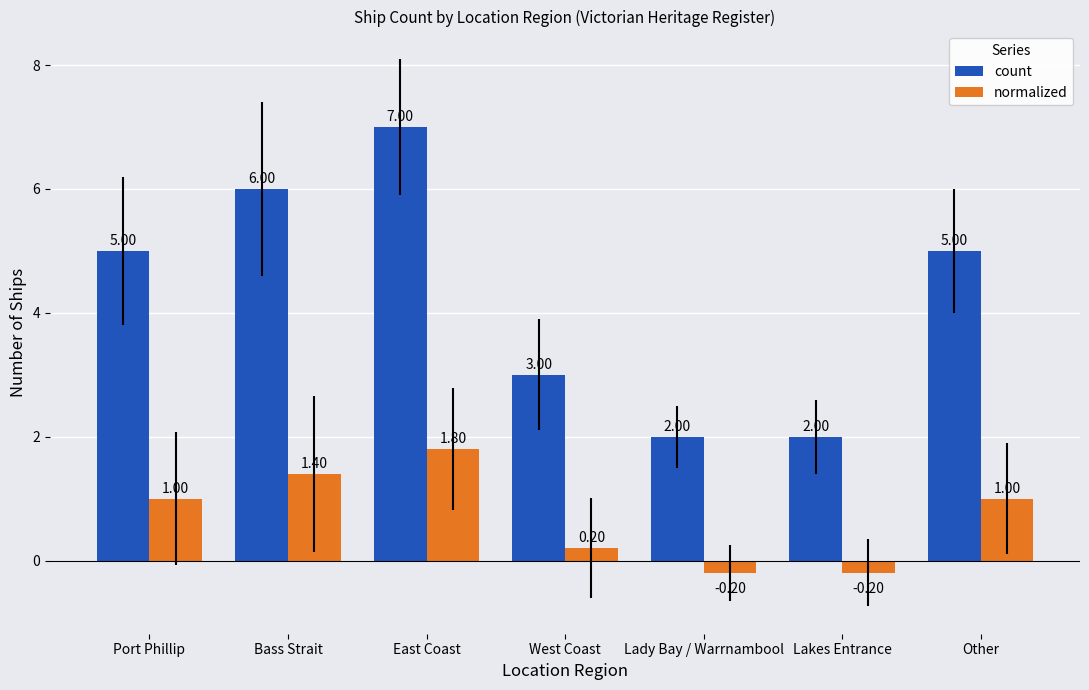

Does the chart contain stacked bars?

No